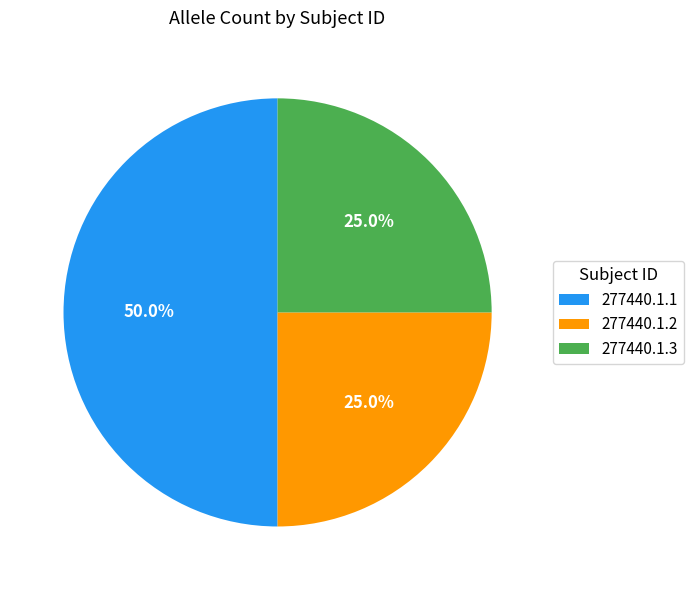

Does 277440.1.3 represent more than half of the total?

No